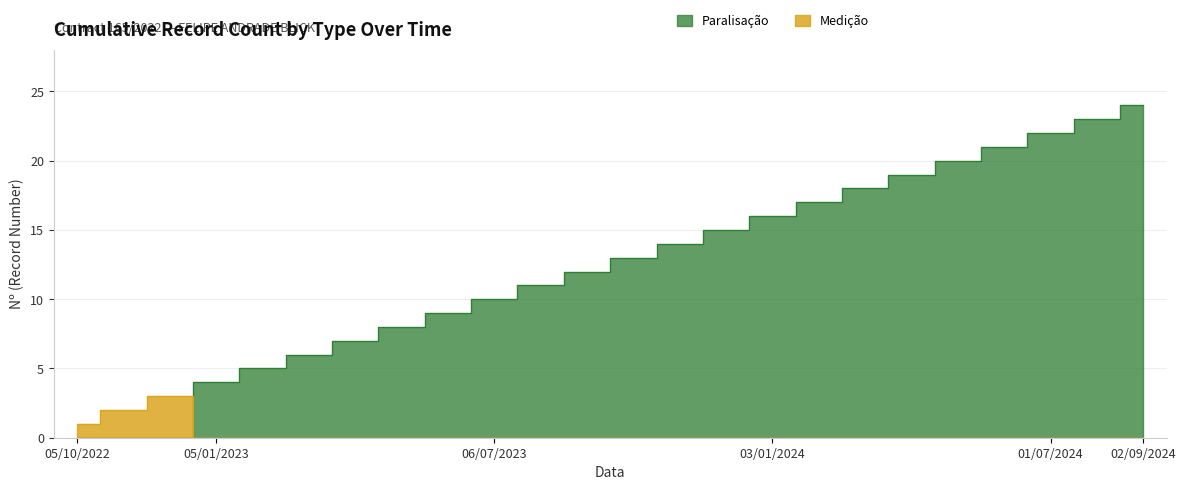

What are all the series names shown in the legend?

Medição, Paralisação